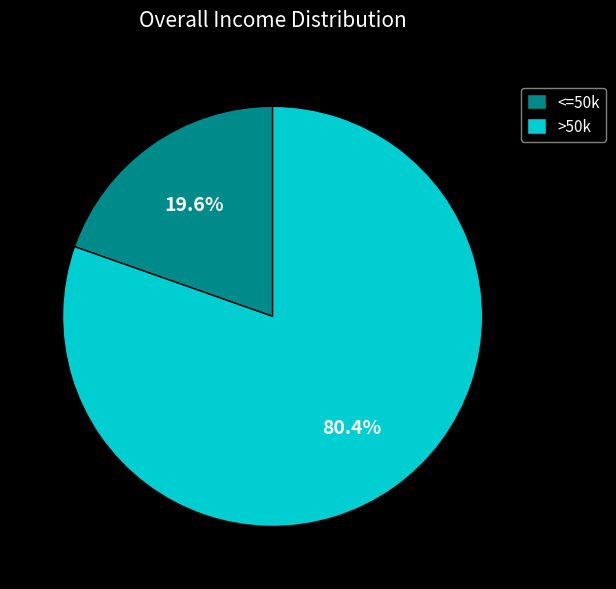

Which category accounts for the majority?

>50k